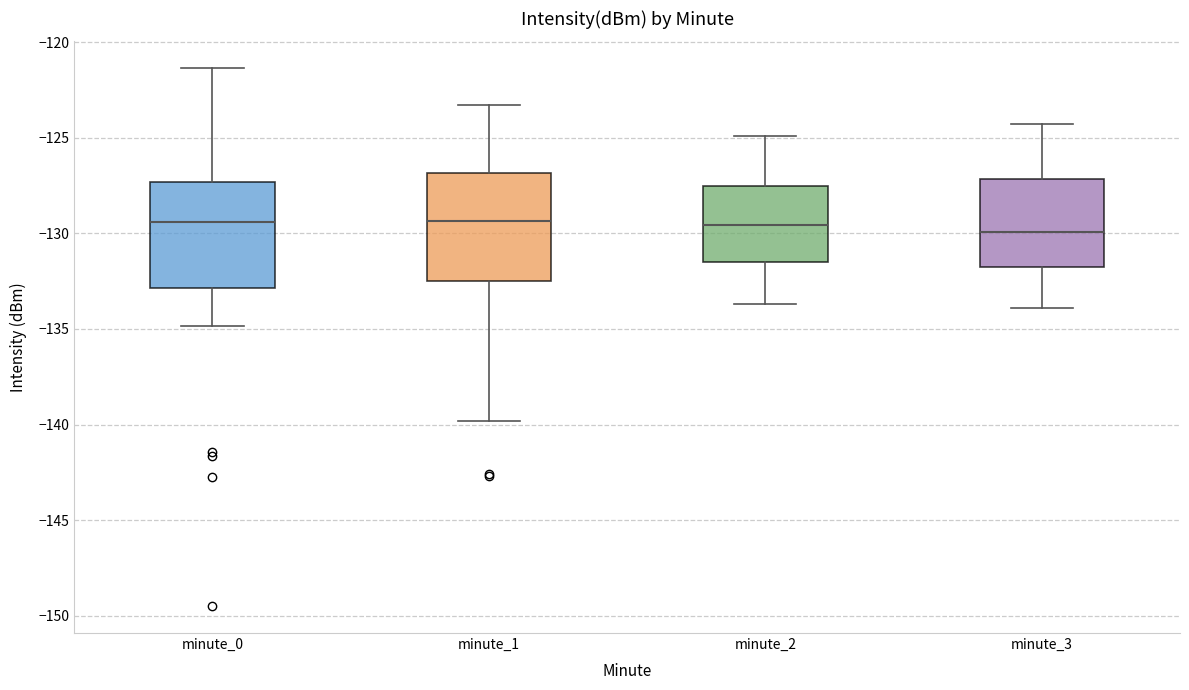

Reading left to right, transcribe this box plot: for each box, give where its median line is, the range the box spans, and where its two whiskers end, as read against the y-axis. The values are not printed on the chart, so give them approximately, as read against the axis.

minute_0: median -129.5, box -133.0 to -127.5, whiskers -135.0 to -121.5
minute_1: median -129.5, box -132.5 to -127.0, whiskers -140.0 to -123.5
minute_2: median -129.5, box -131.5 to -127.5, whiskers -133.5 to -125.0
minute_3: median -130.0, box -131.5 to -127.0, whiskers -134.0 to -124.5